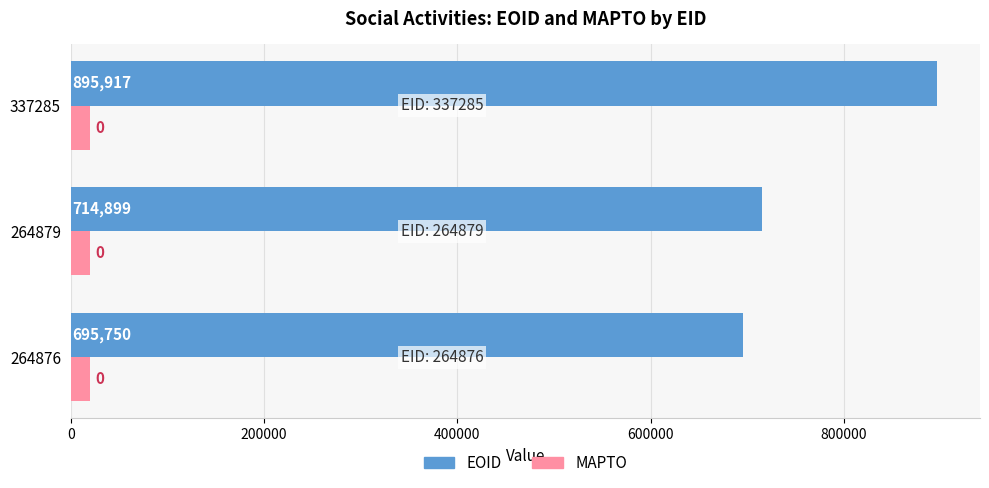

The MAPTO series shows 20000 at 264879. True or false?

True